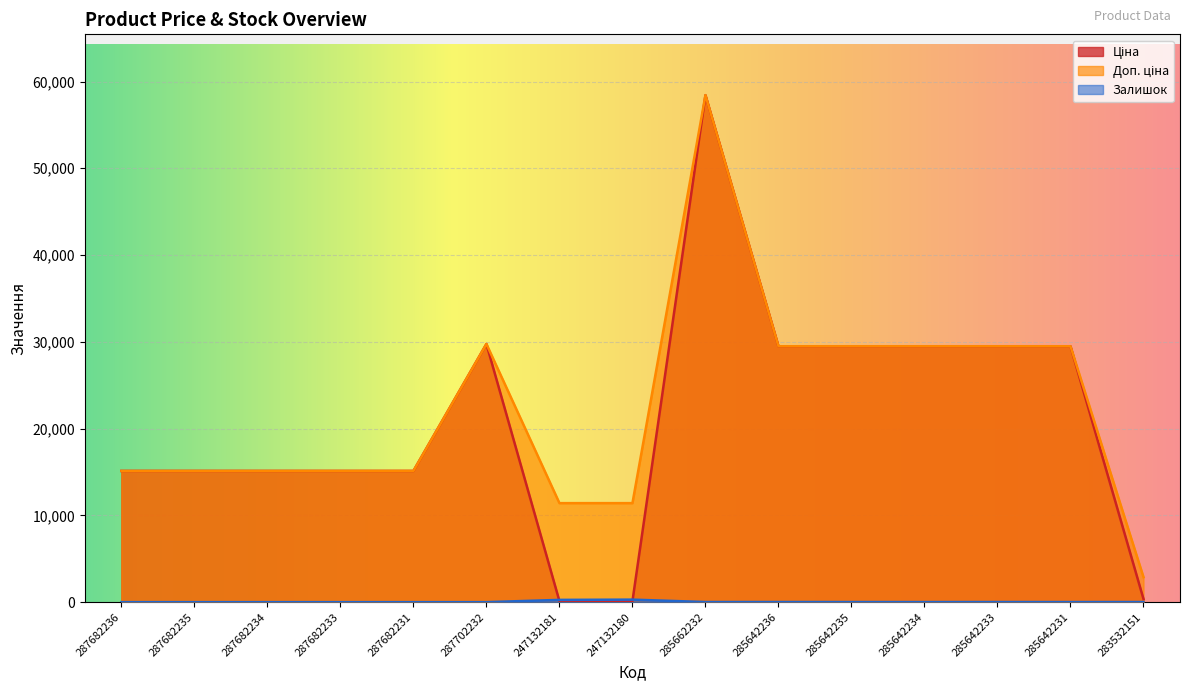

Which series changed the most between 287682235 and 285642236?

Ціна